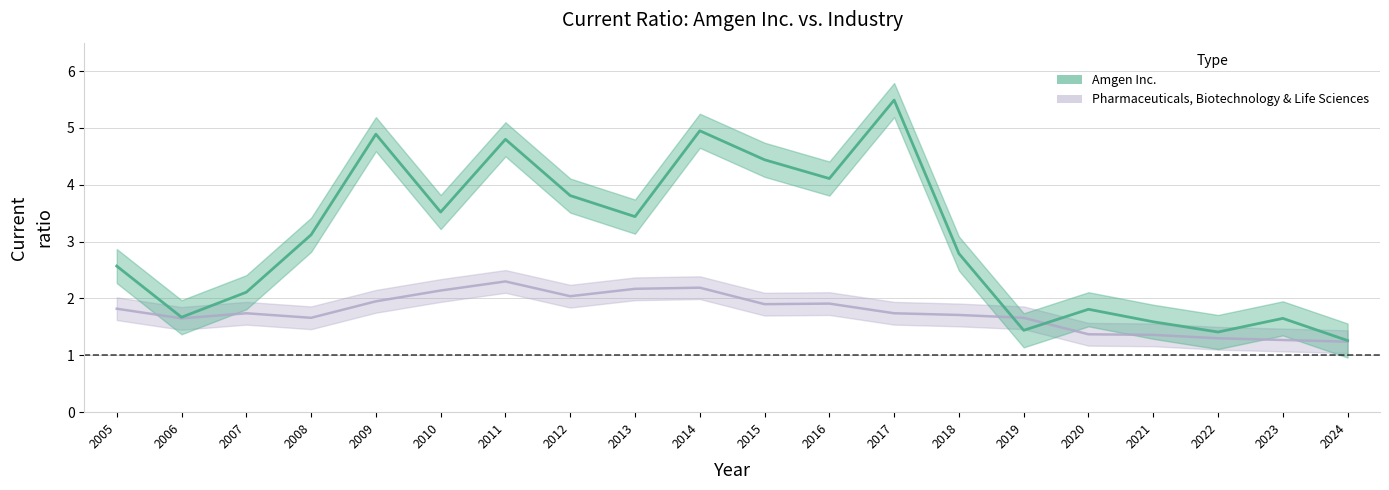

The value of Pharmaceuticals, Biotechnology & Life Sciences at 2013 is 3.6. True or false?

False